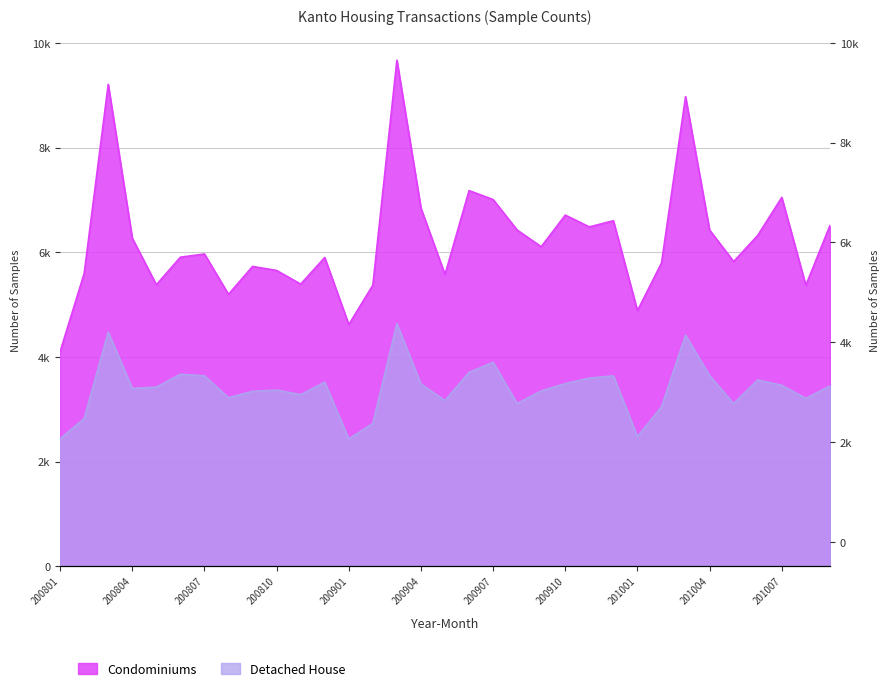

What is the spread (max minus min) of values at 201002?

2751